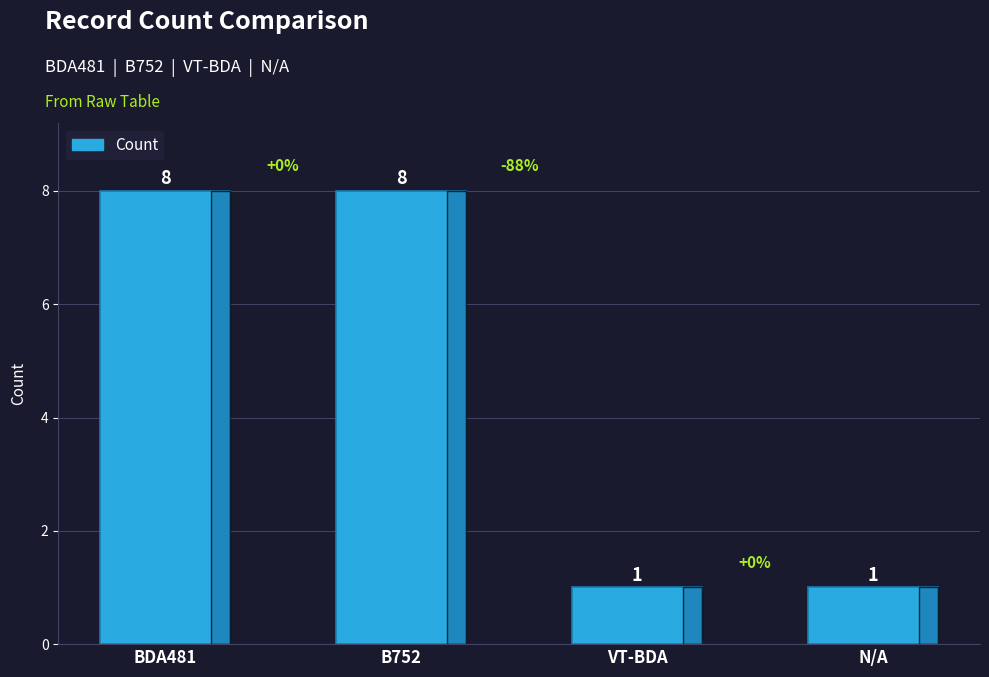

Are the bars horizontal?

No